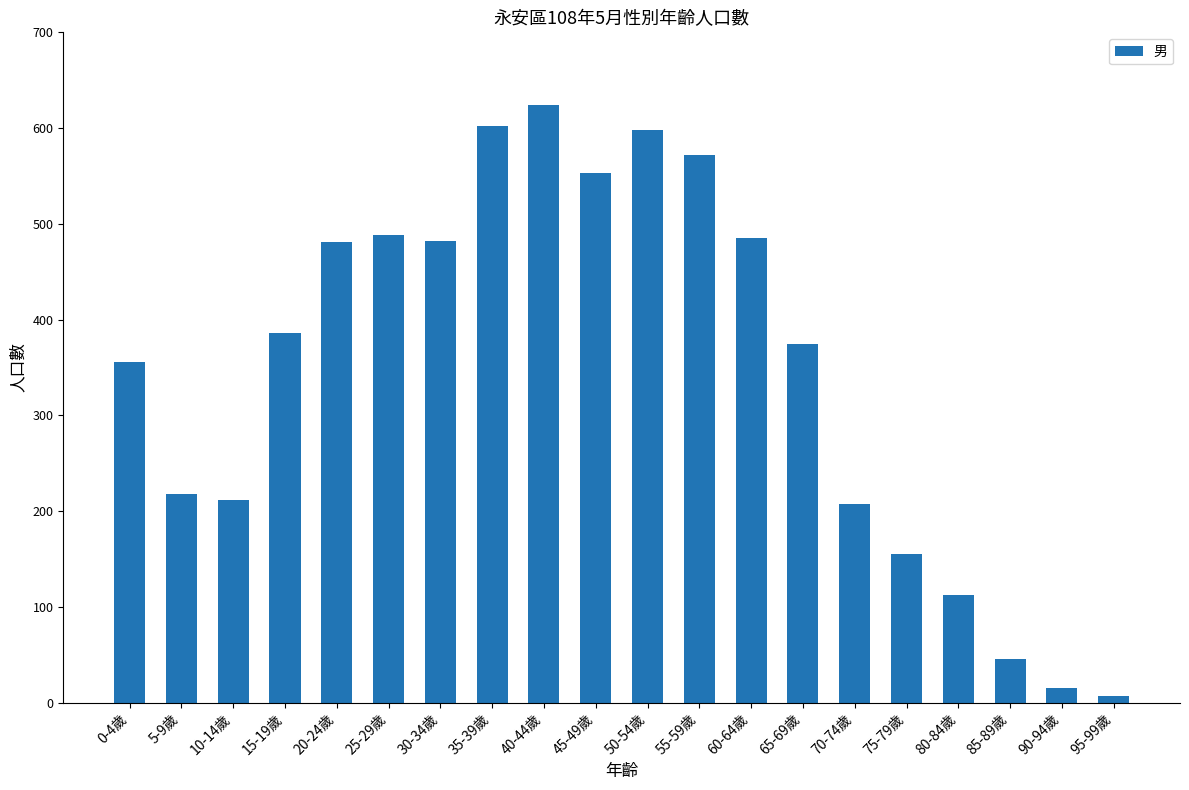

Is it true that the value at 30-34歲 is 482?

True